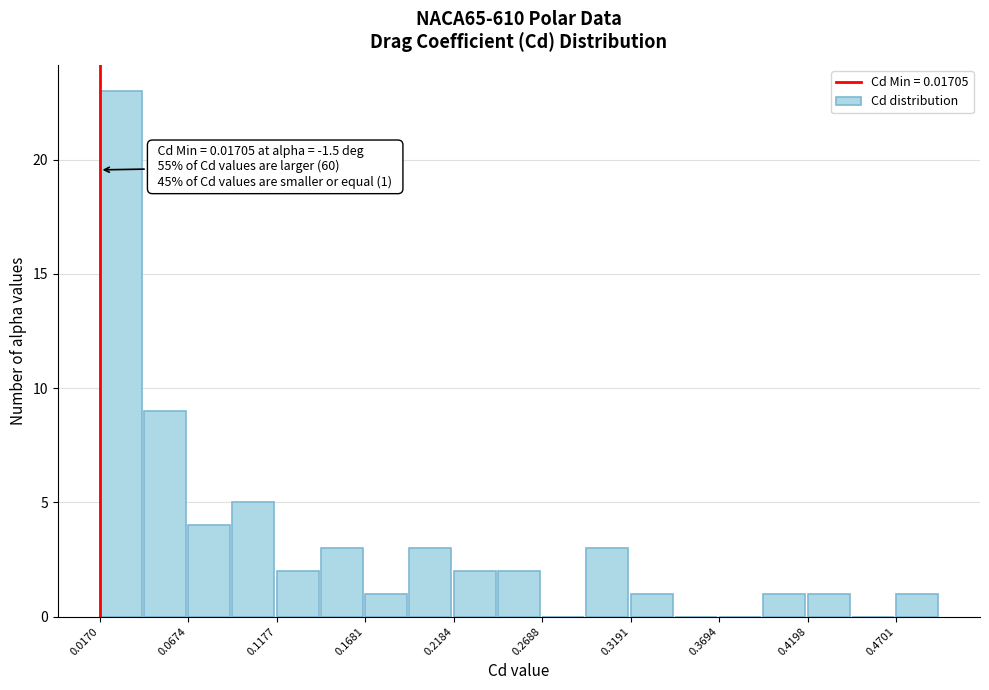

Around what value on the x-axis is the tallest bar? Give the approximate position of its centre, as read against the axis.

0.03